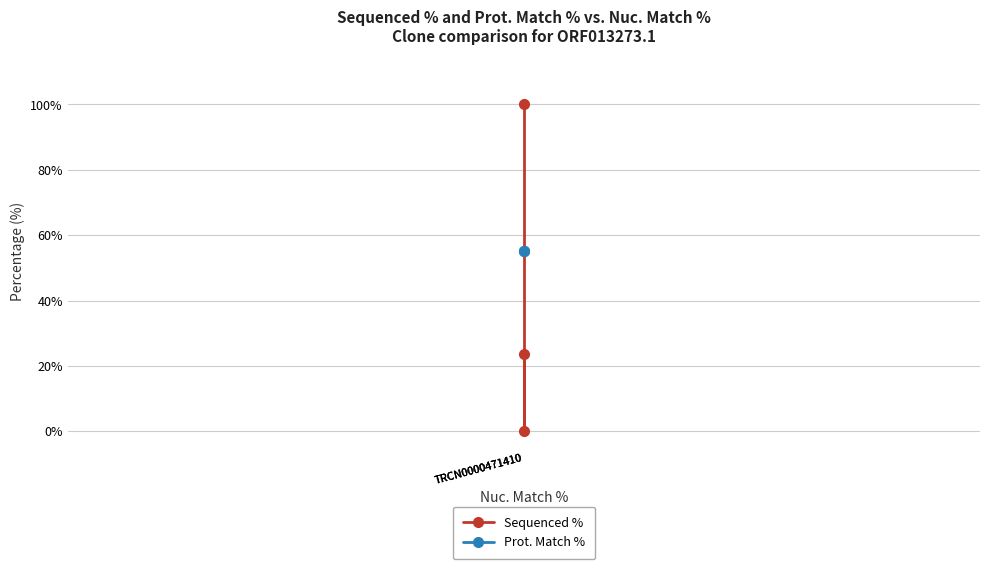

Is this an area chart (filled region under the line)?

No